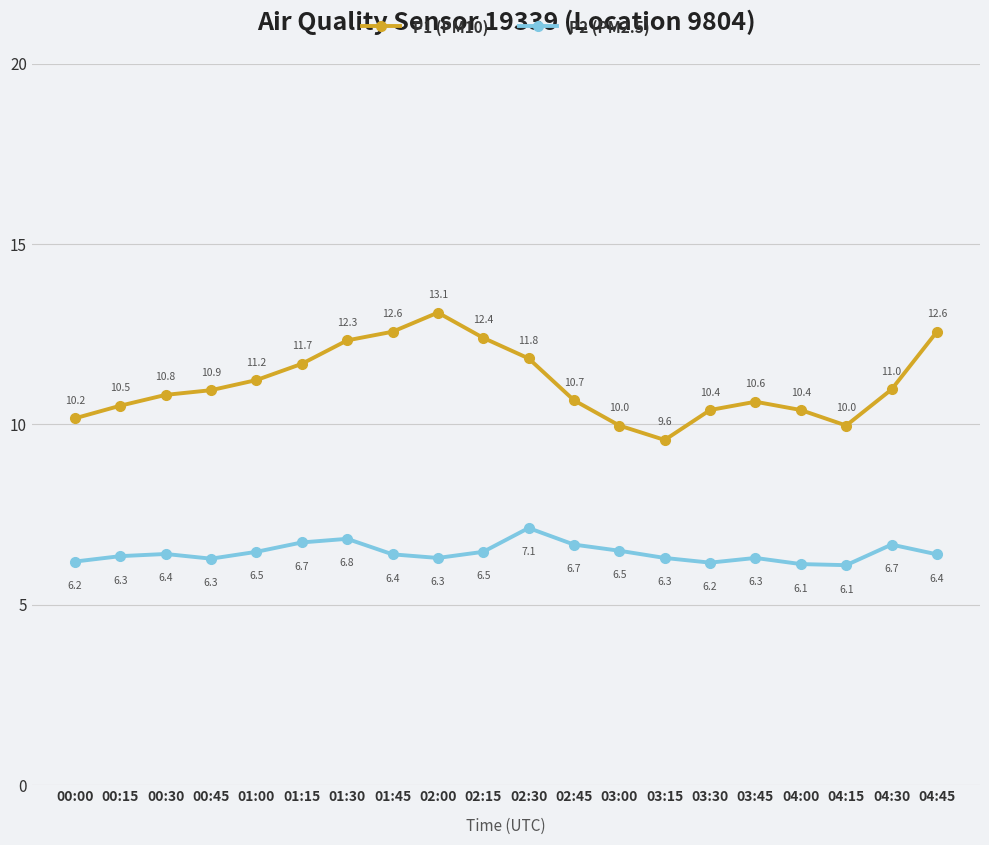

What is the sum of the P1 (PM10) values at 00:30 and 00:00?

21.0